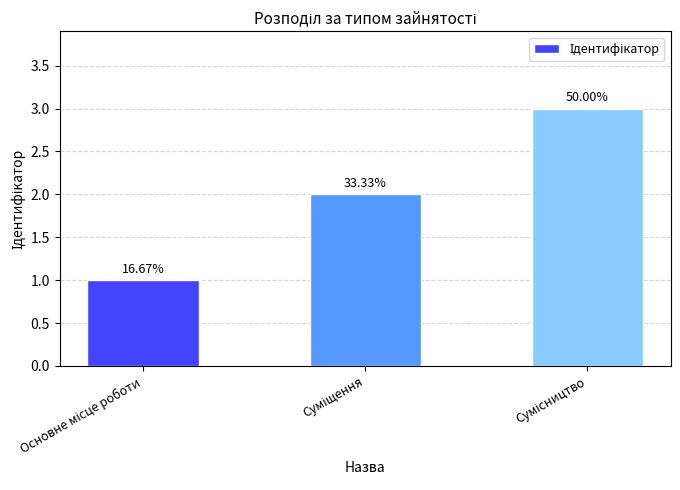

Are the bars horizontal?

No